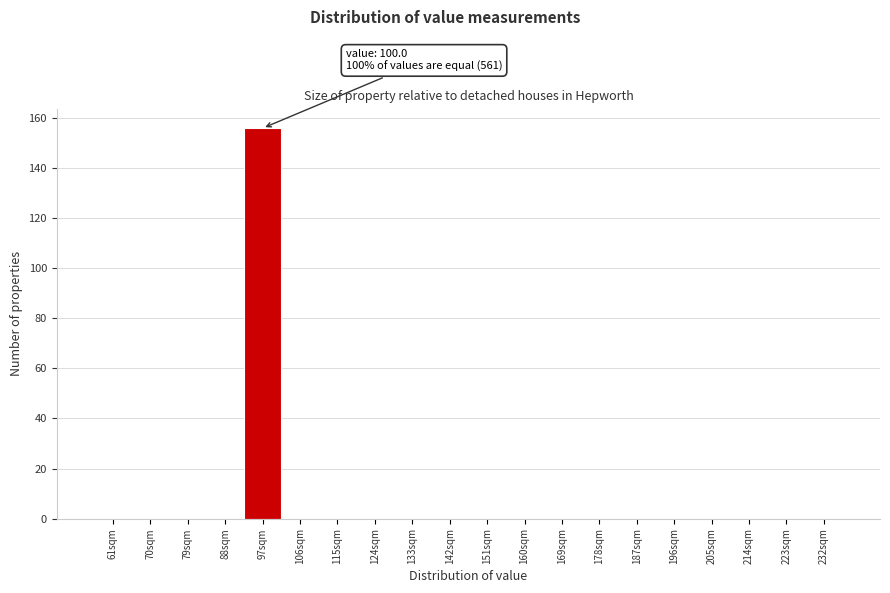

Reading left to right, transcribe all the data shown in this chart.

61sqm=0	70sqm=0	79sqm=0	88sqm=0	97sqm=156	106sqm=0	115sqm=0	124sqm=0	133sqm=0	142sqm=0	151sqm=0	160sqm=0	169sqm=0	178sqm=0	187sqm=0	196sqm=0	205sqm=0	214sqm=0	223sqm=0	232sqm=0